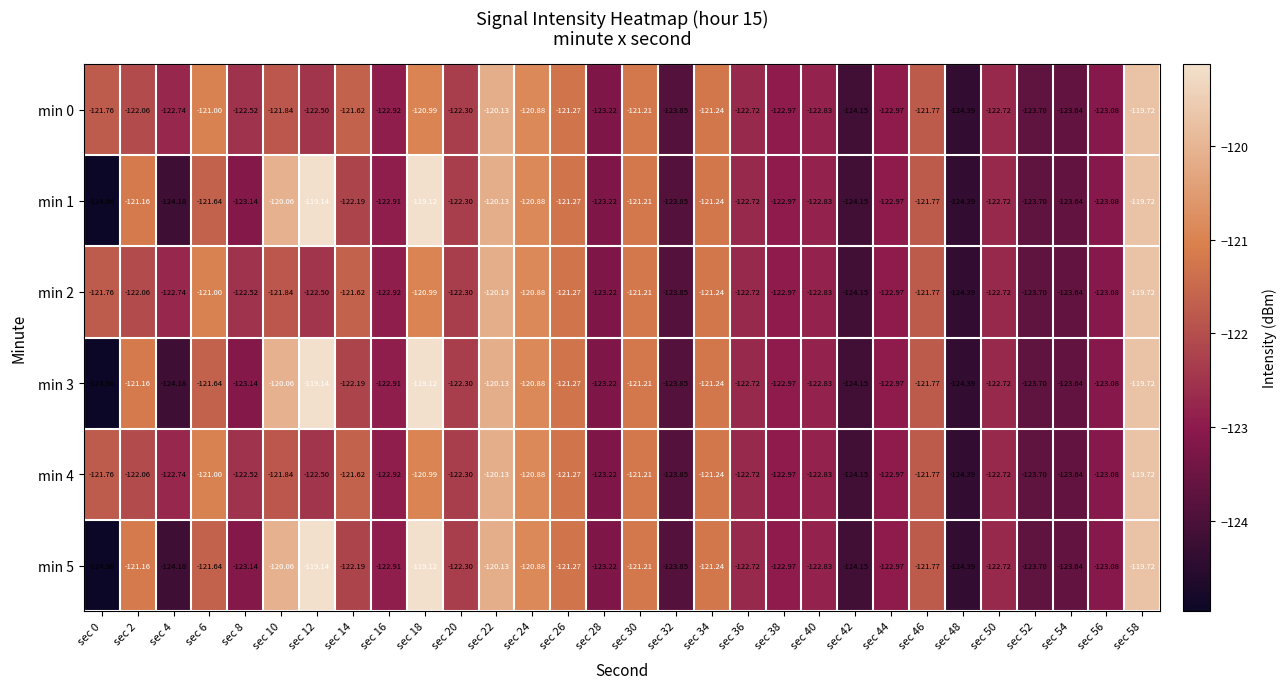

Is the value of min 3 at sec 4 greater than the value of min 4 at sec 52?

No